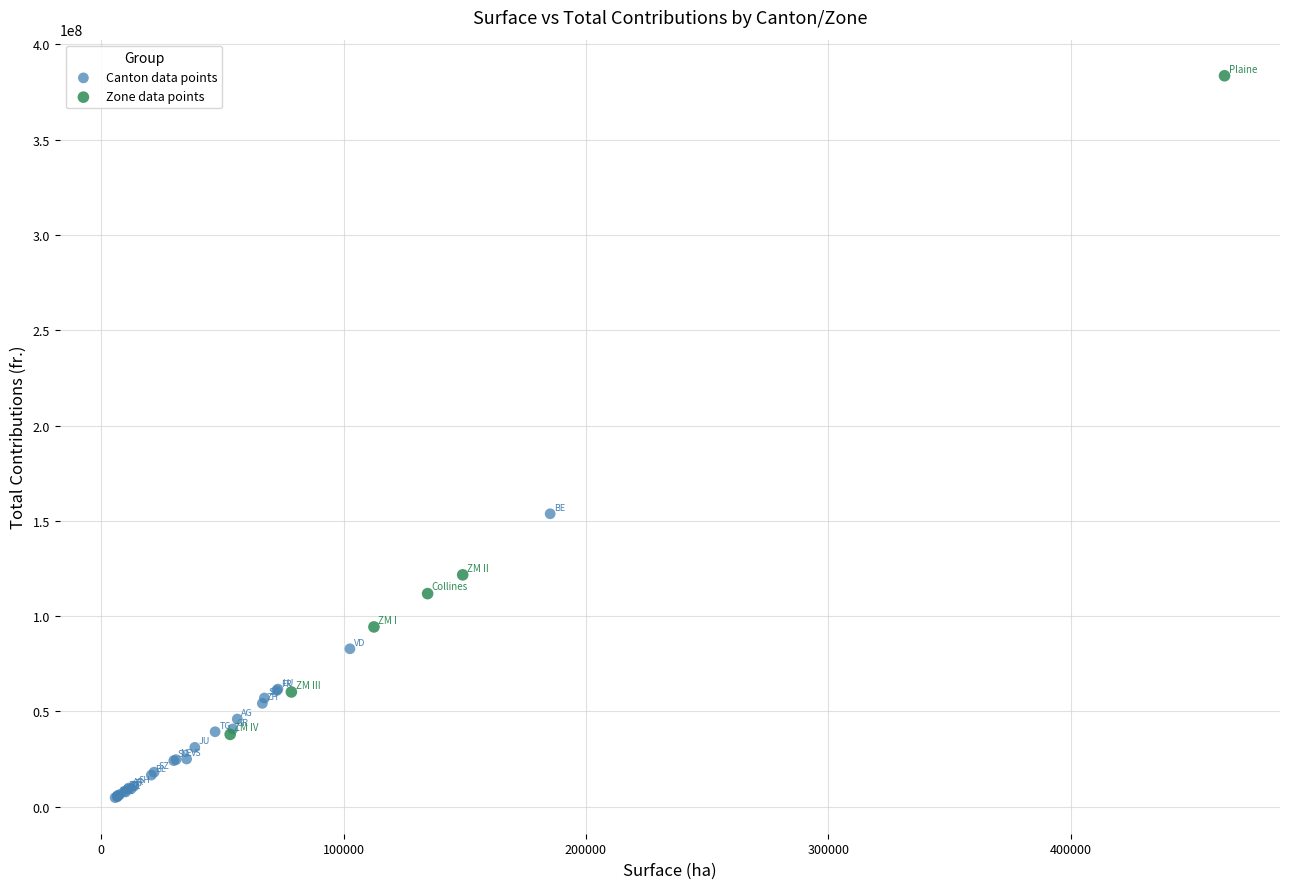

Which series has the largest Y range (max minus min)?

Zone data points